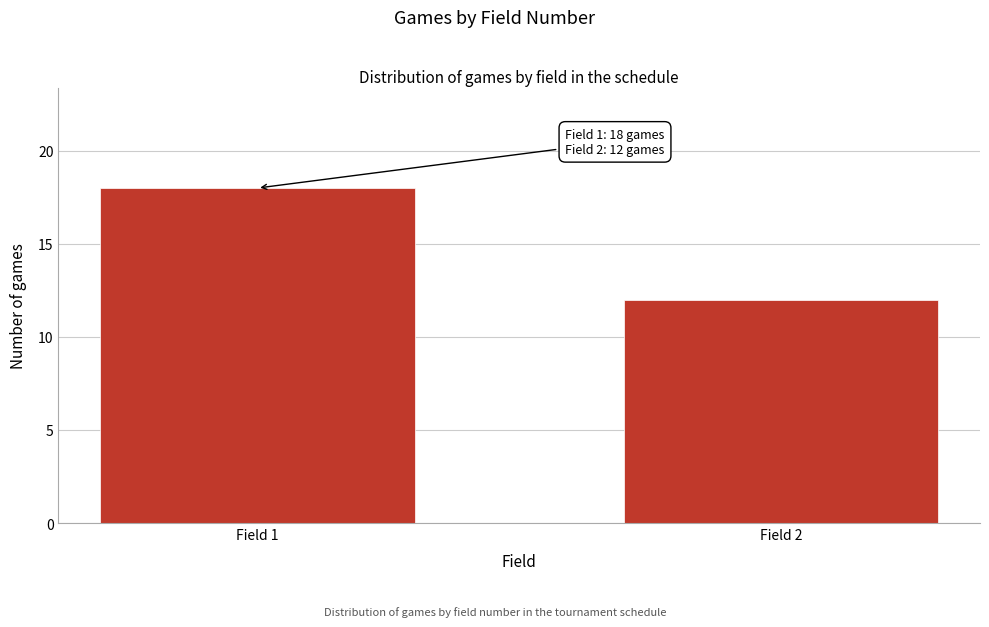

Reading left to right, list all the values displayed in this chart.

Field 1=18	Field 2=12